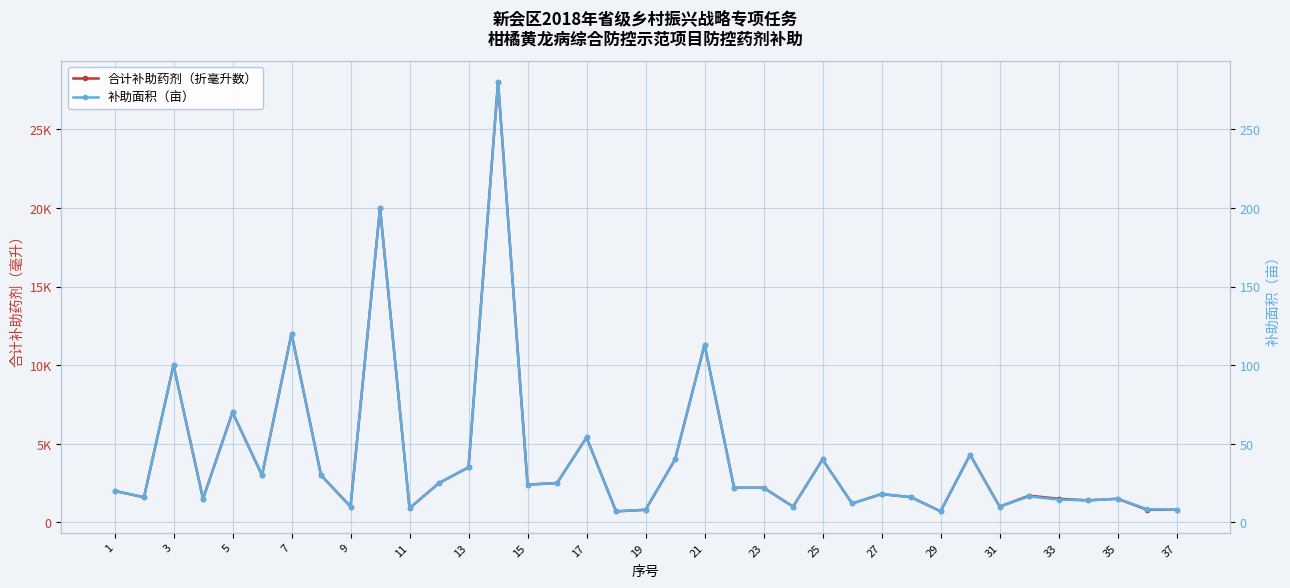

True or false: 合计补助药剂（折毫升数） and 补助面积（亩） cross at least once.

False